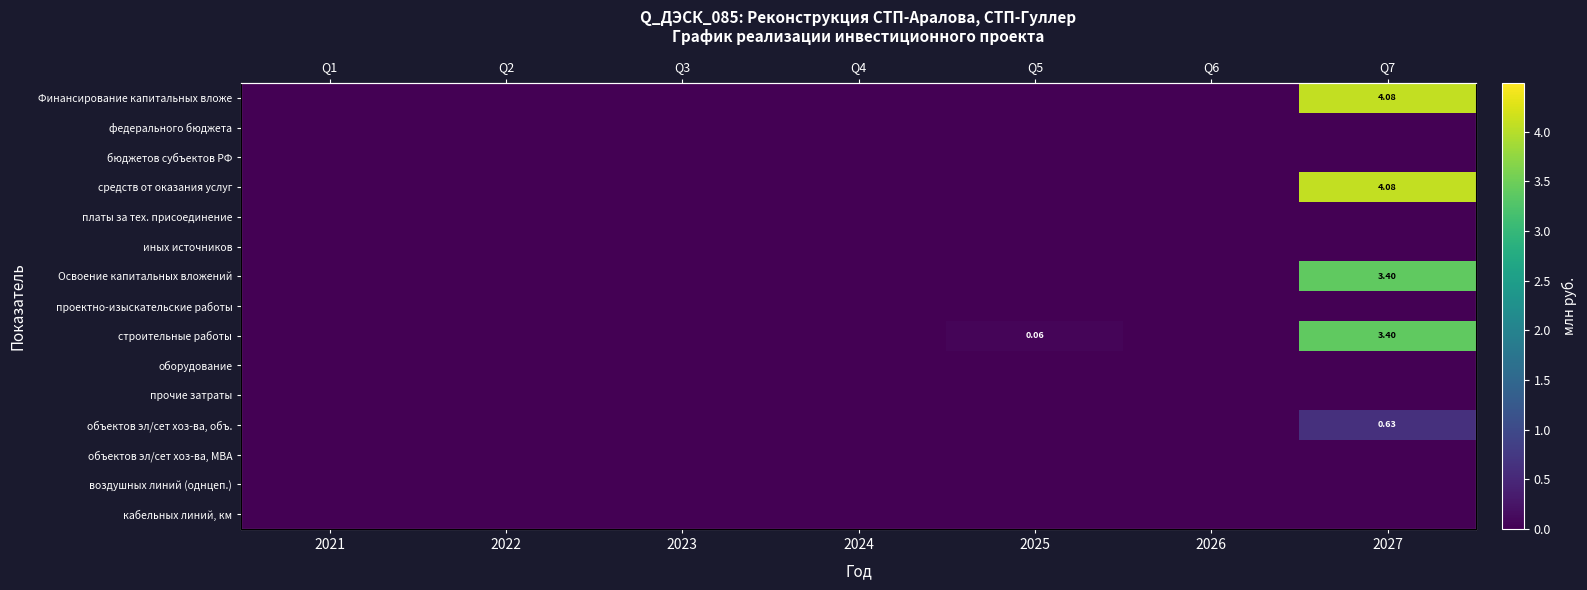

What is the difference between the second highest and minimum values in the строительные работы series?

0.1